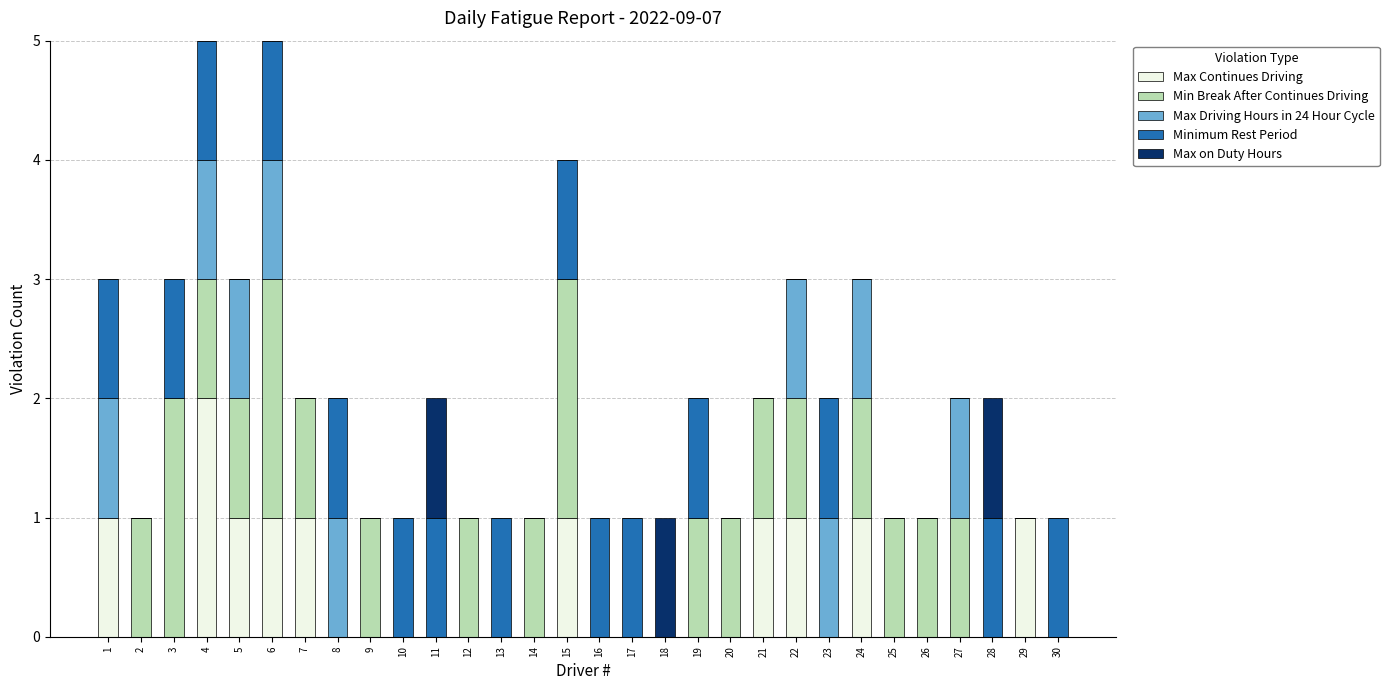

What is the total value across all series at 3?

3